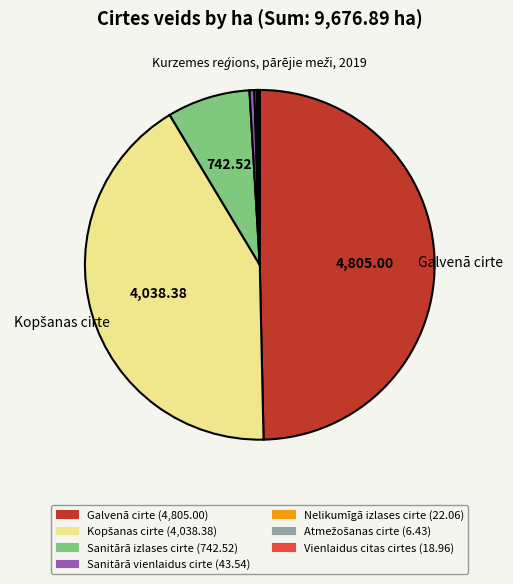

Combined, do Galvenā cirte and Sanitārā izlases cirte account for over 50%?

Yes